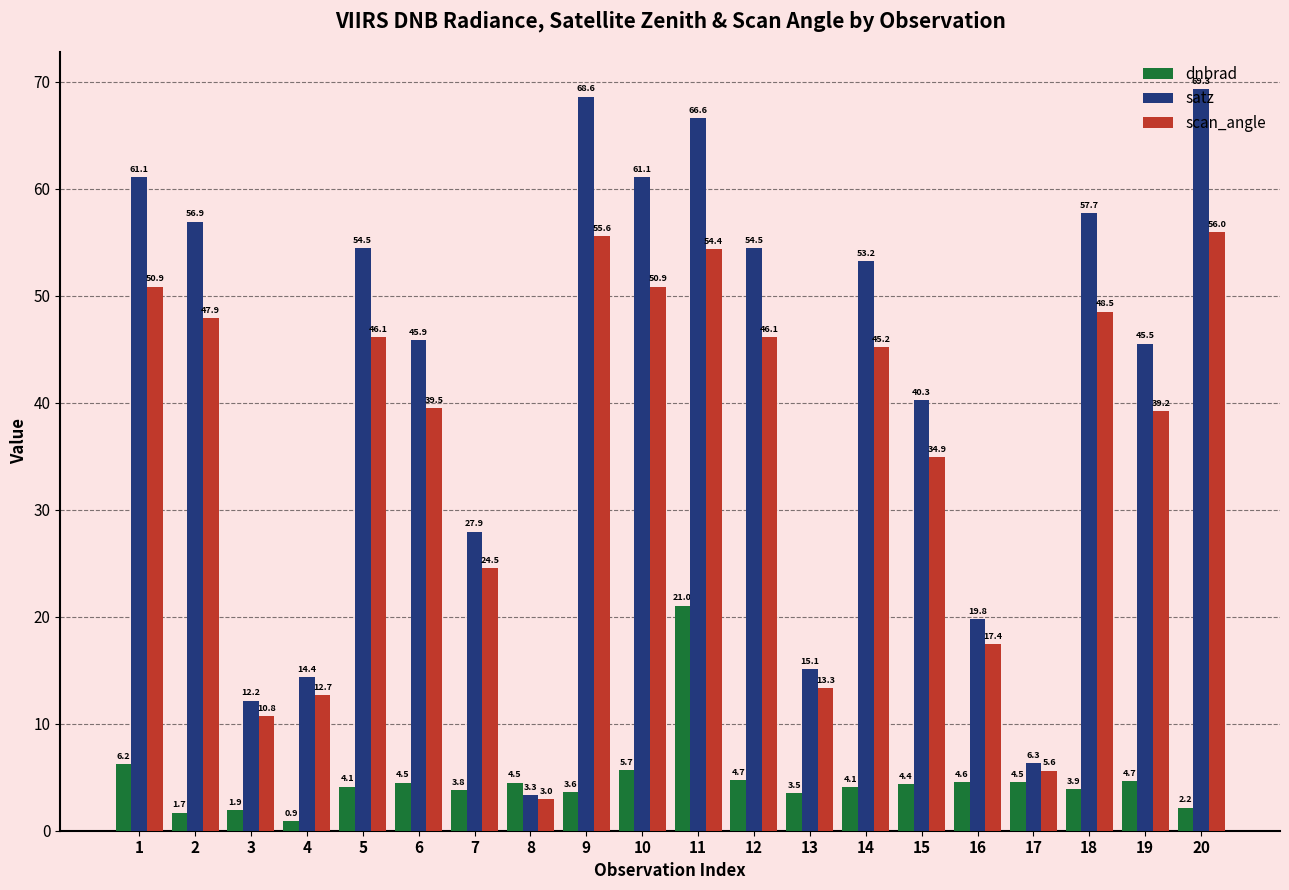

What is the lowest value of the scan_angle series?

3.0